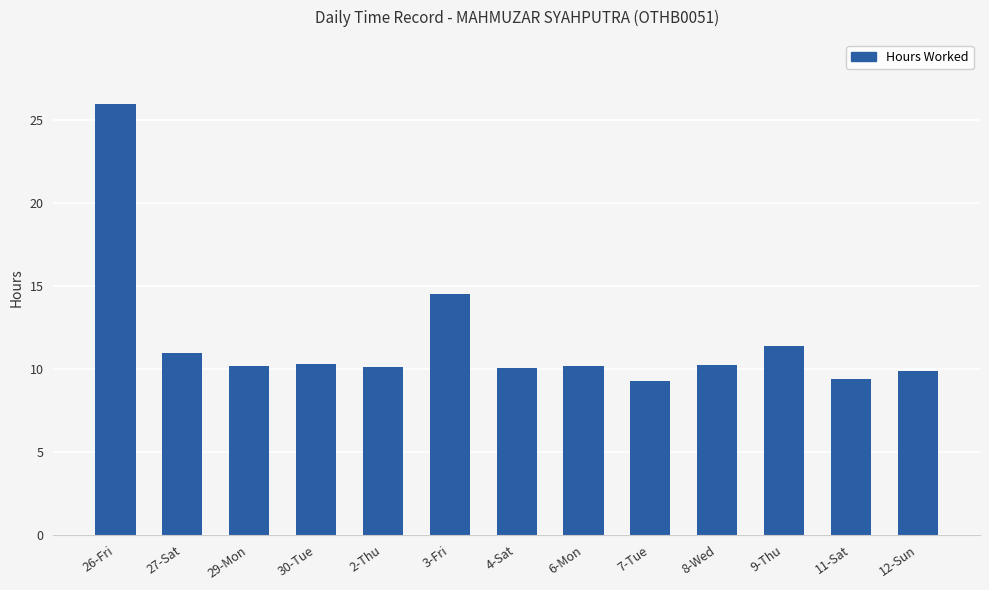

What is the label of the 2nd bar from the right?

11-Sat